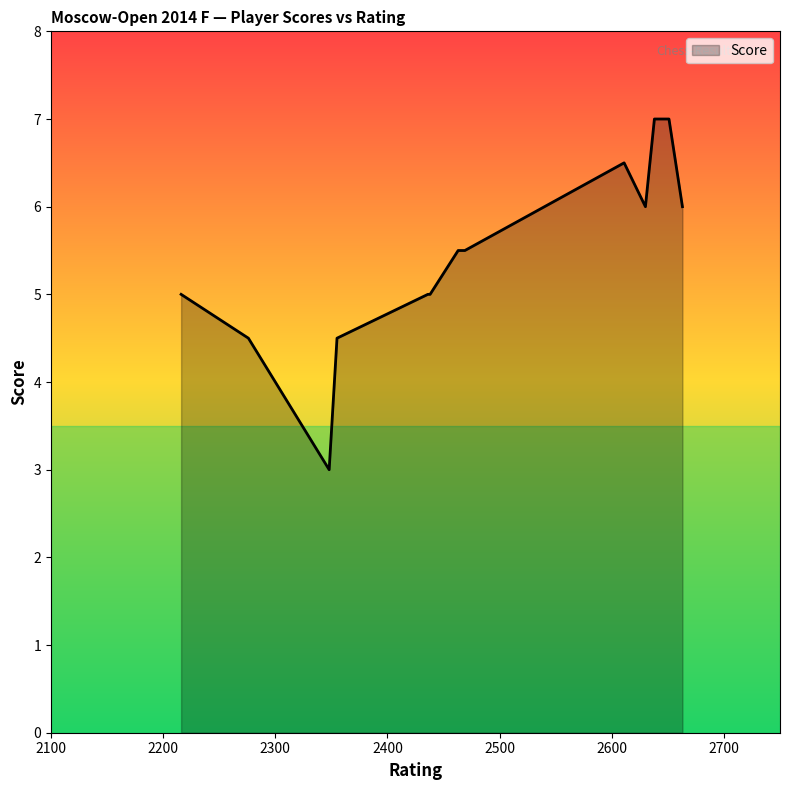

What is the smallest value displayed?

3.0